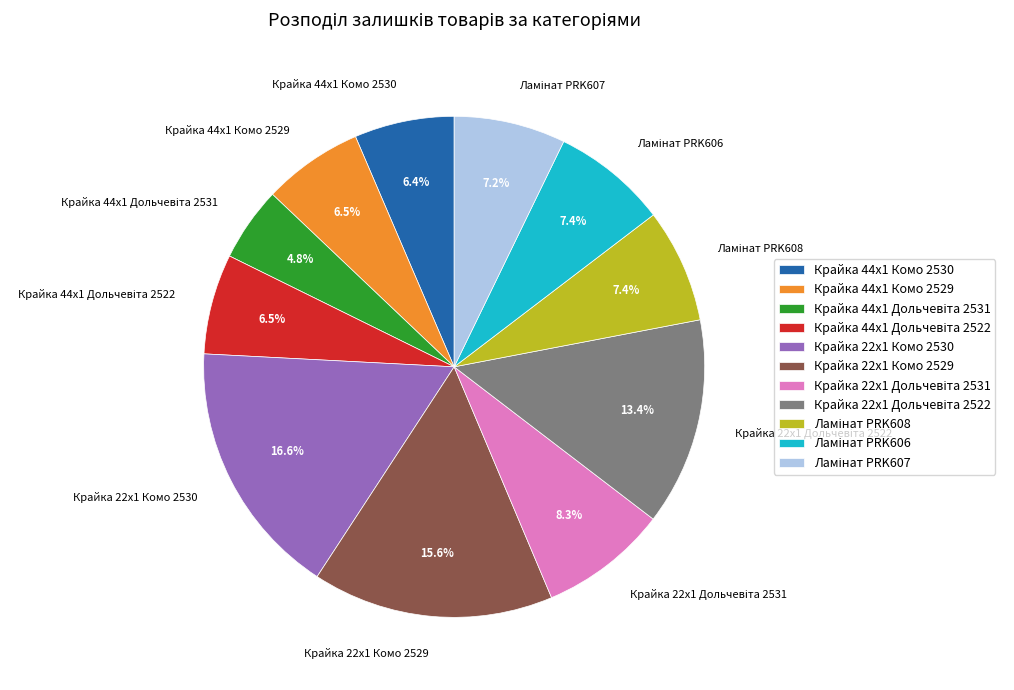

What is the largest slice in the pie chart?

Крайка 22x1 Комо 2530